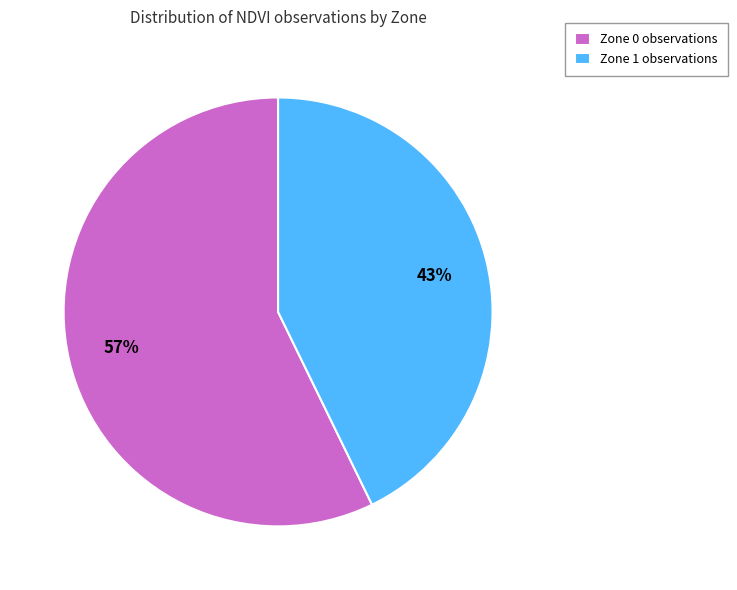

What percentage is the Zone 1 slice, to the nearest percent?

43%